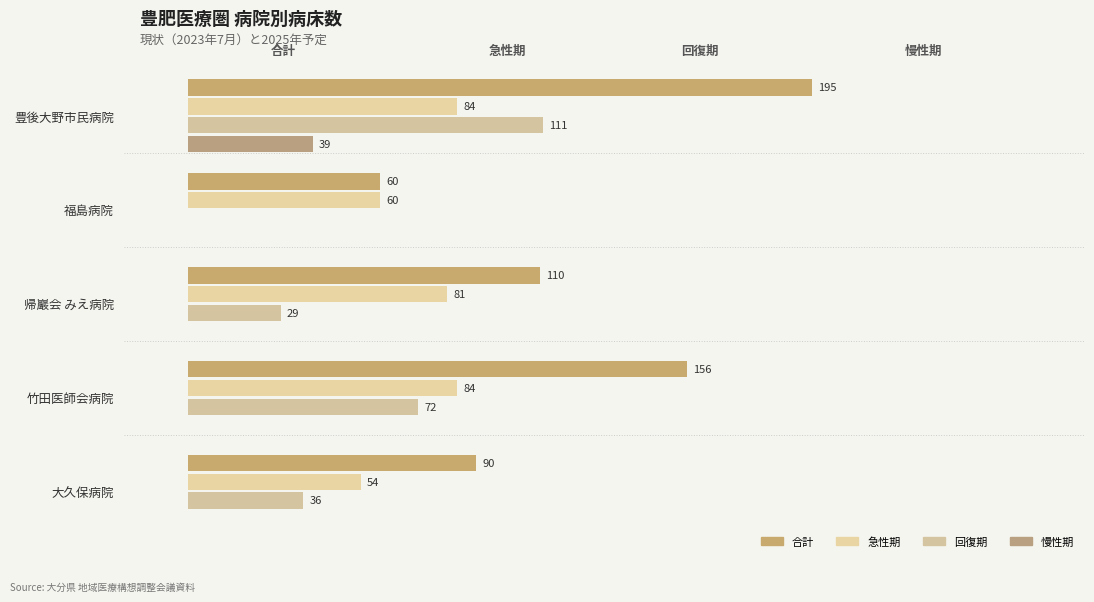

How many positive values does the 慢性期 series have?

1